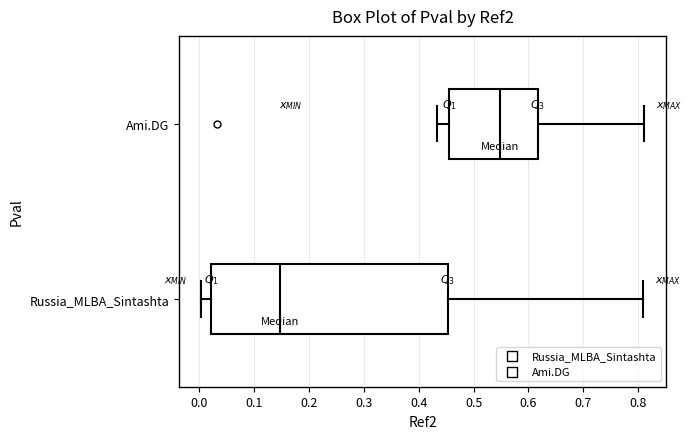

Comparing the boxes themselves (not the whiskers), which one is the widest?

Russia_MLBA_Sintashta